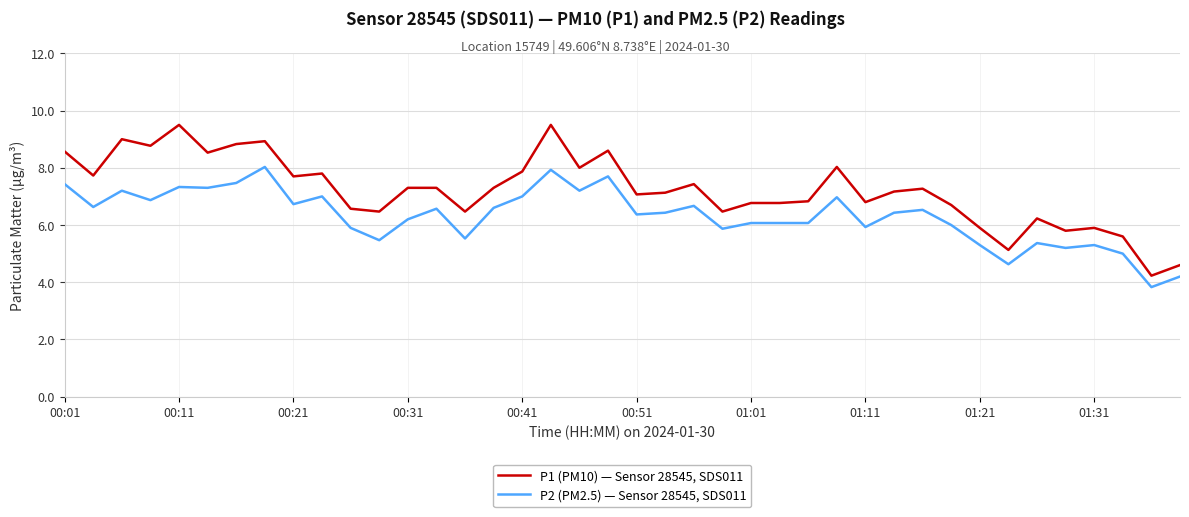

Which series has the largest total across all categories?

P1 (PM10) — Sensor 28545, SDS011